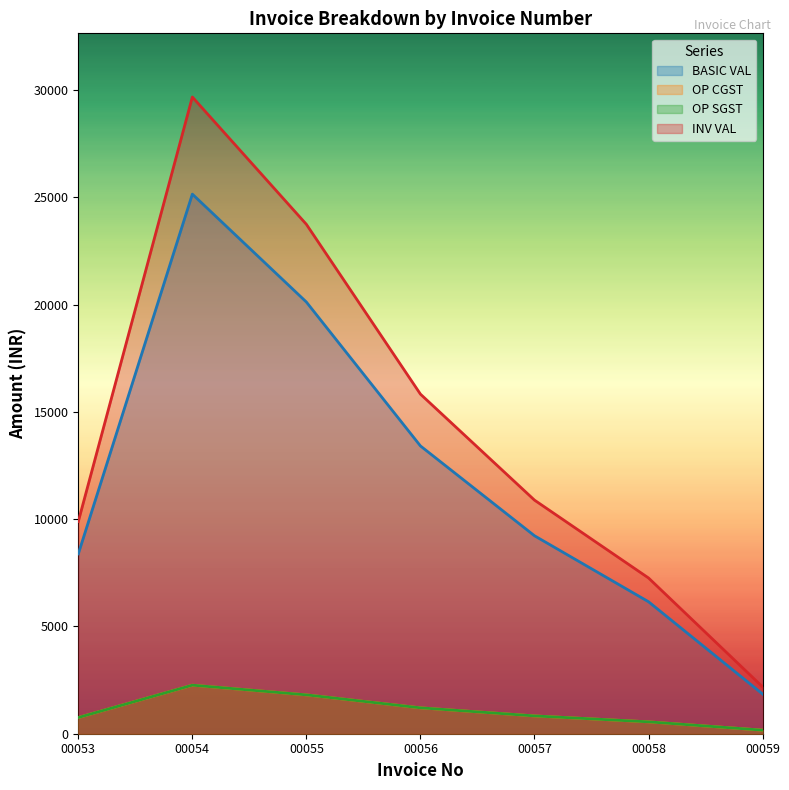

True or false: OP SGST and OP CGST intersect in this chart.

False